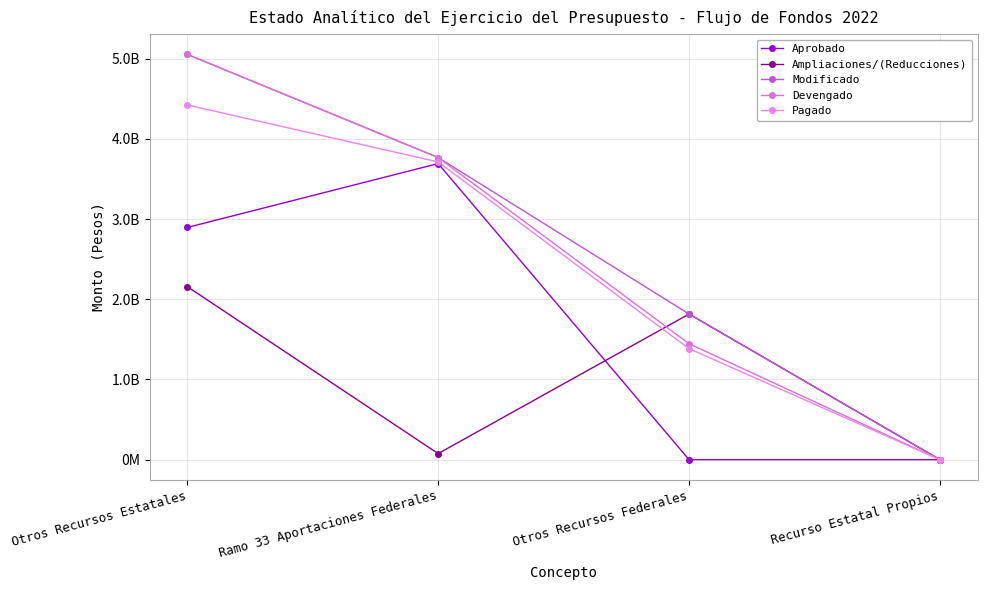

Is this an area chart (filled region under the line)?

No